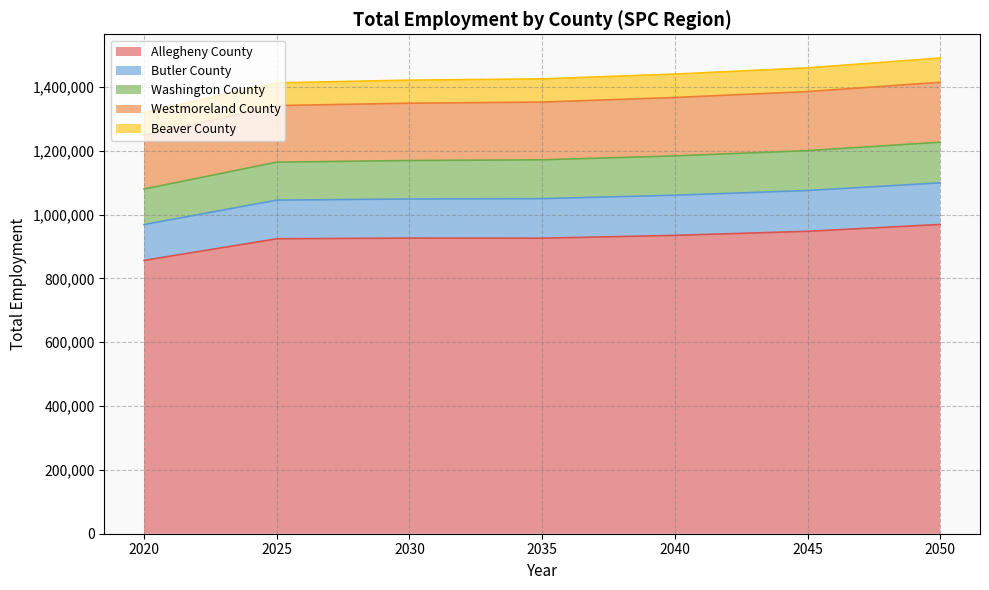

True or false: Butler County and Allegheny County cross at least once.

False